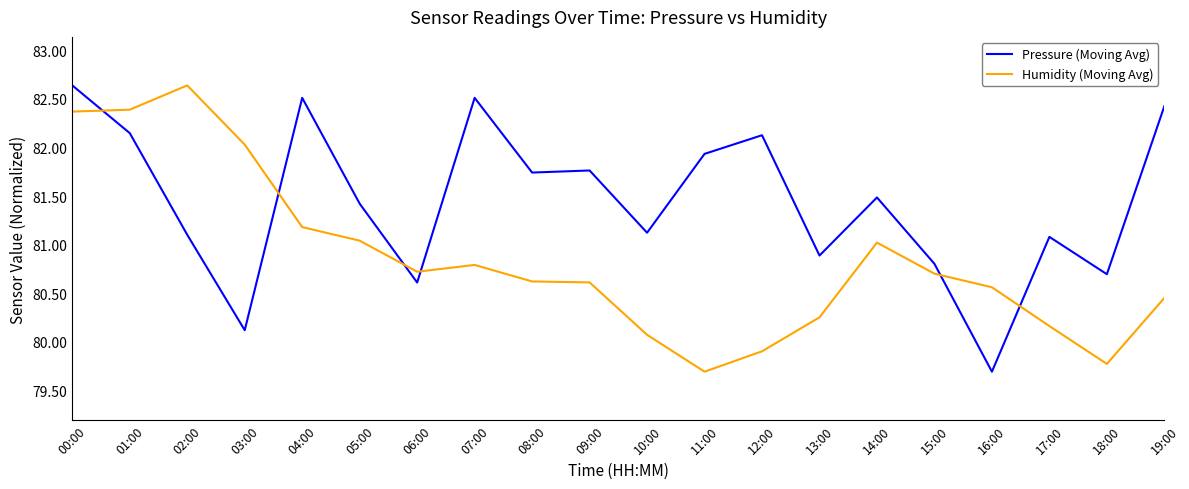

What is the difference between the highest and lowest values at 05:00?

0.4